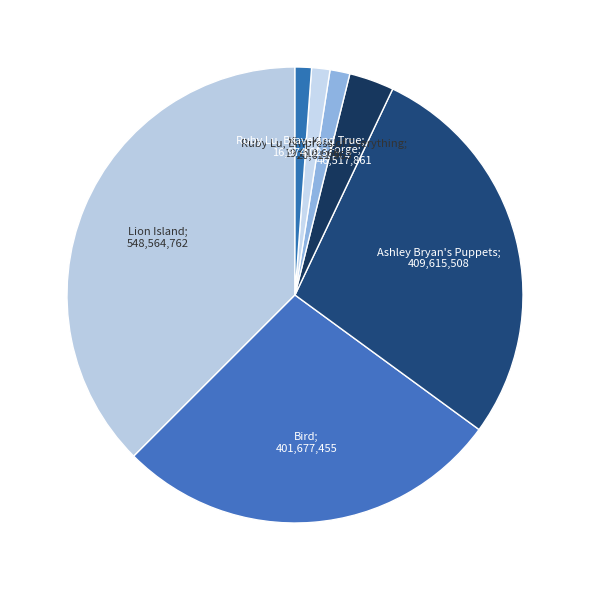

Count the number of slices in the pie.

7